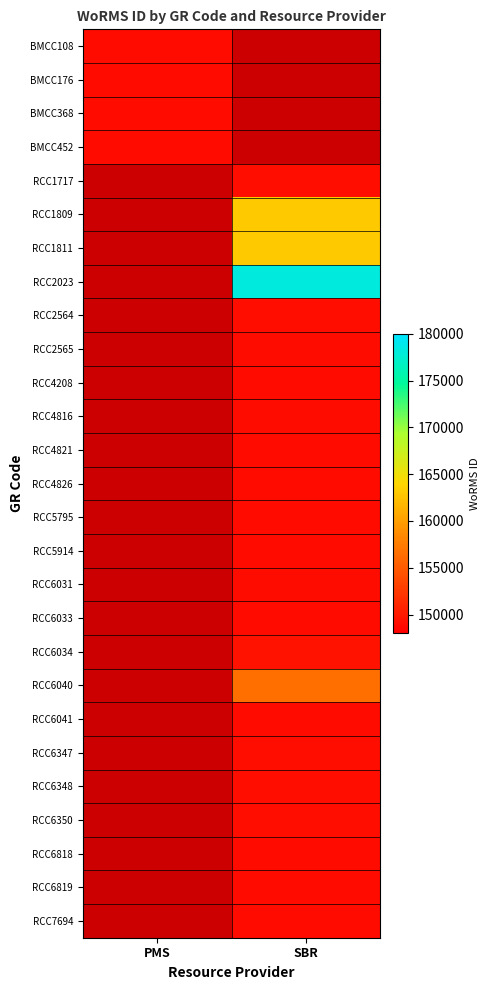

True or false: RCC1809 has a value of 268970.6 at SBR.

False